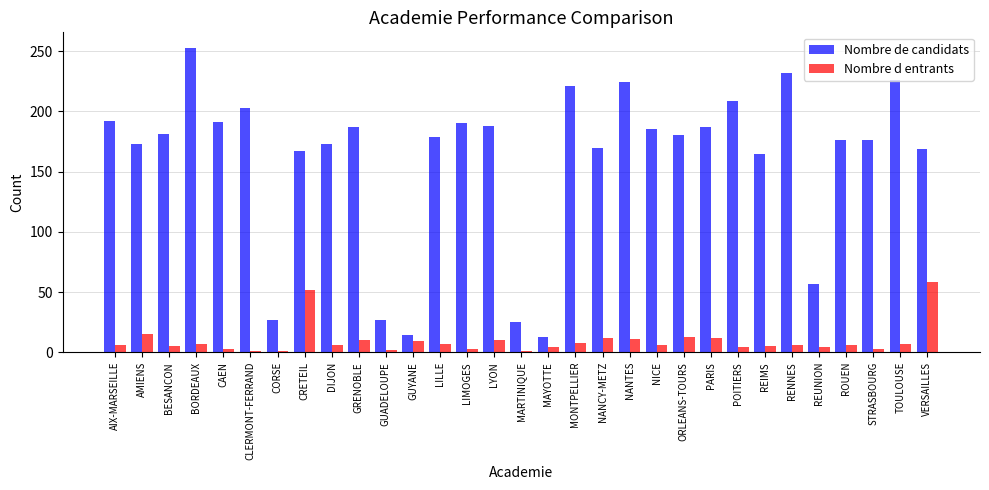

At which category is the sum across all series the highest?

BORDEAUX